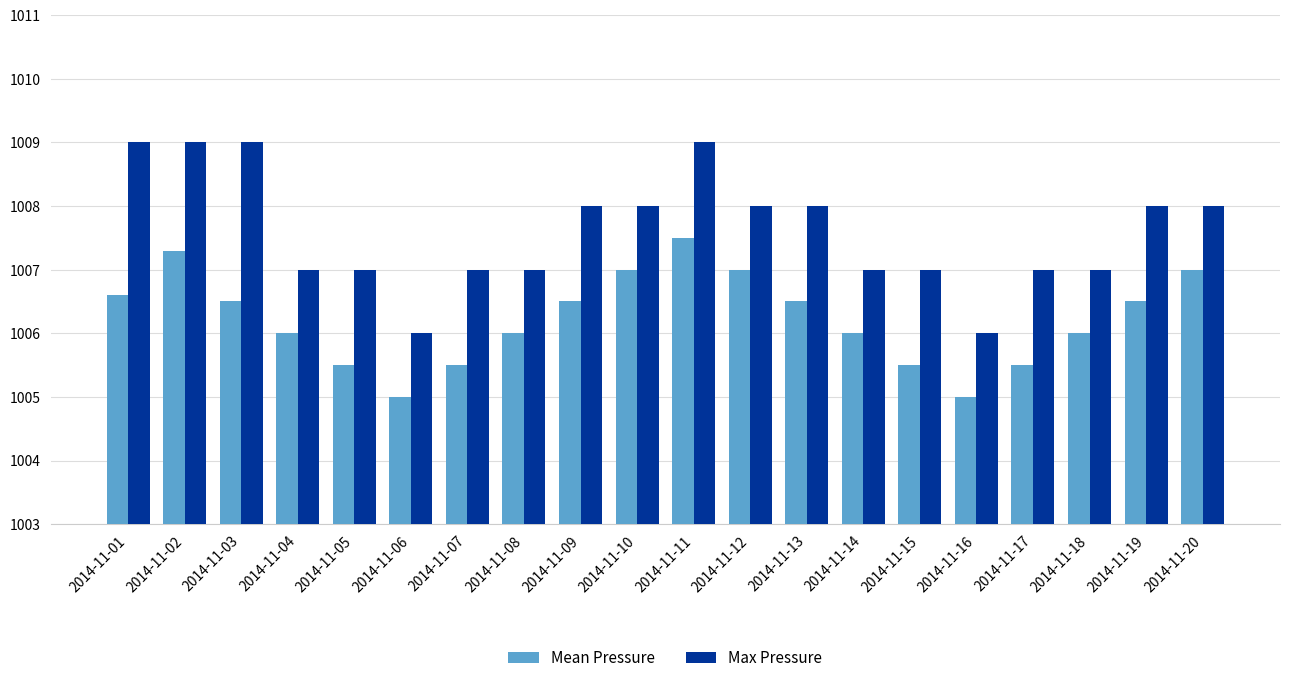

At which label does Max Pressure first exceed 1008?

2014-11-01